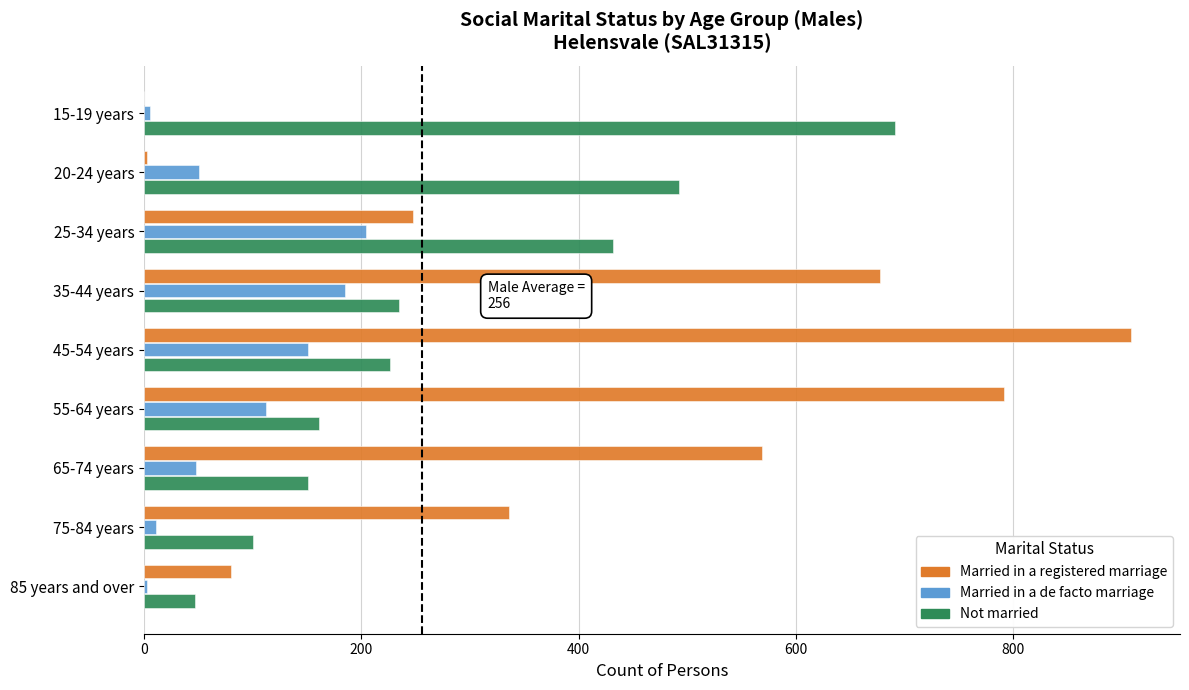

The Not married series shows 161 at 55-64 years. True or false?

True